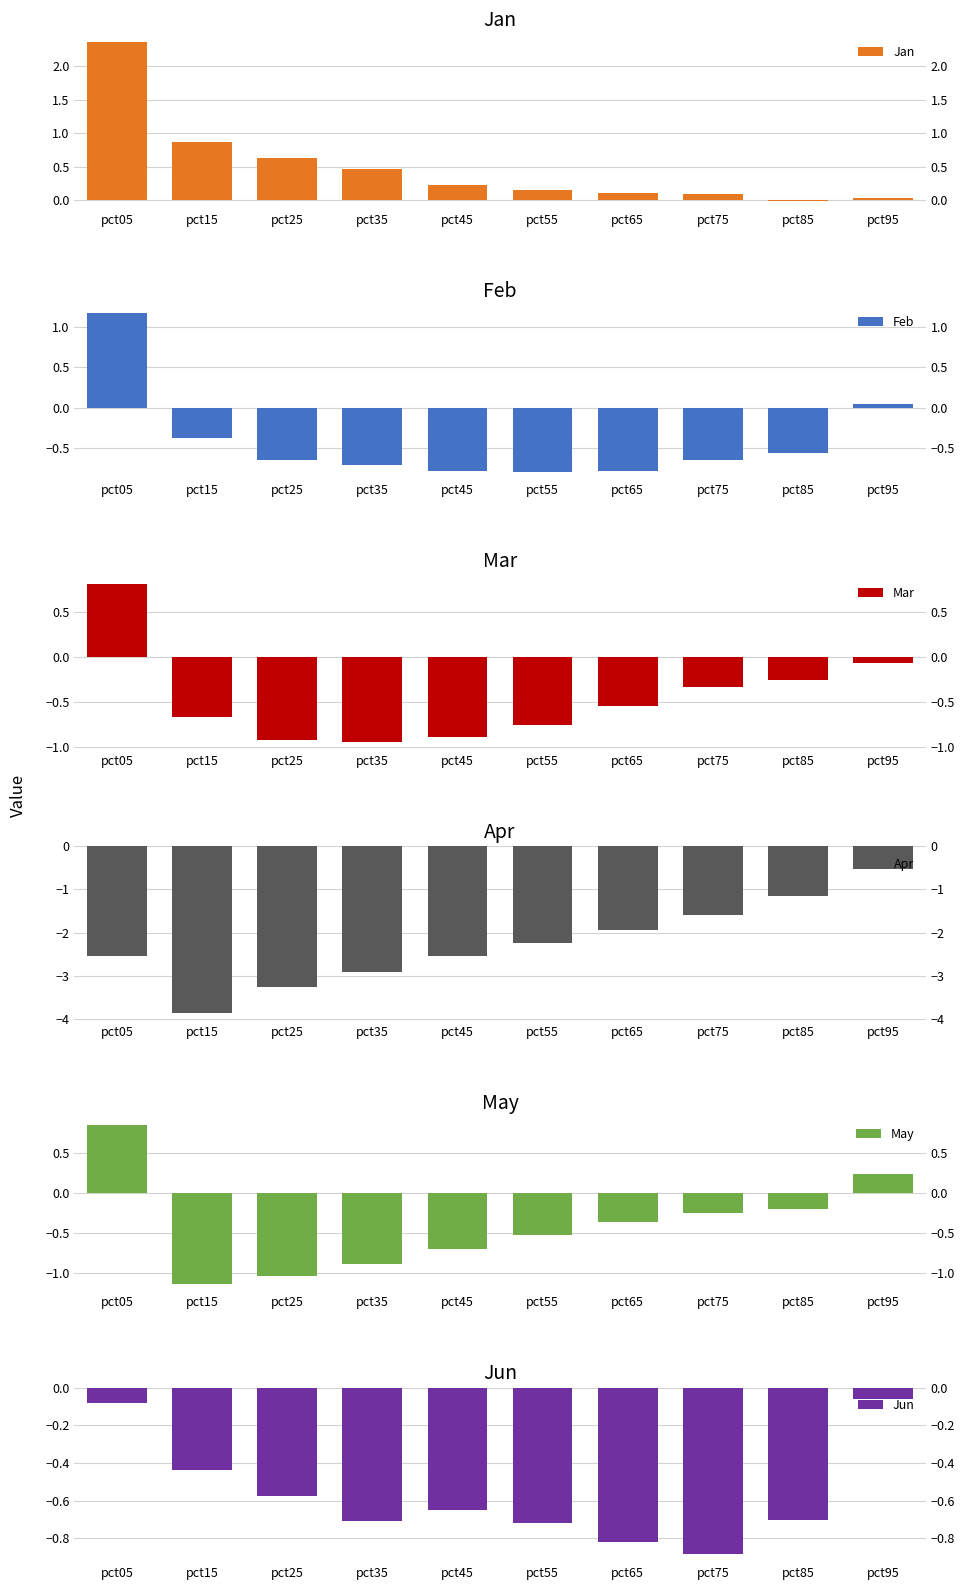

Are the bars grouped side by side (vs. stacked)?

Yes